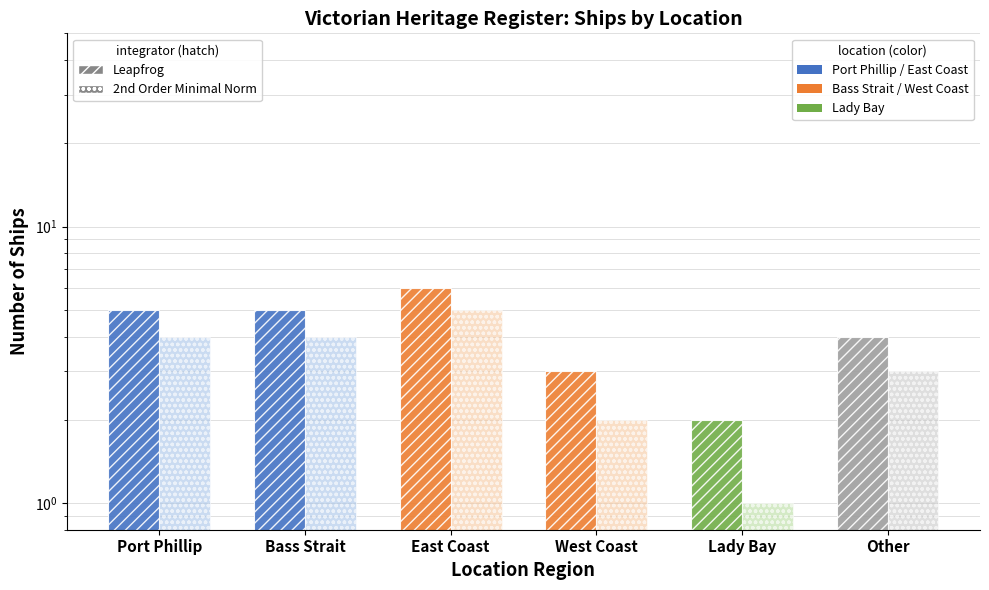

What is the spread (max minus min) of values at East Coast?

1